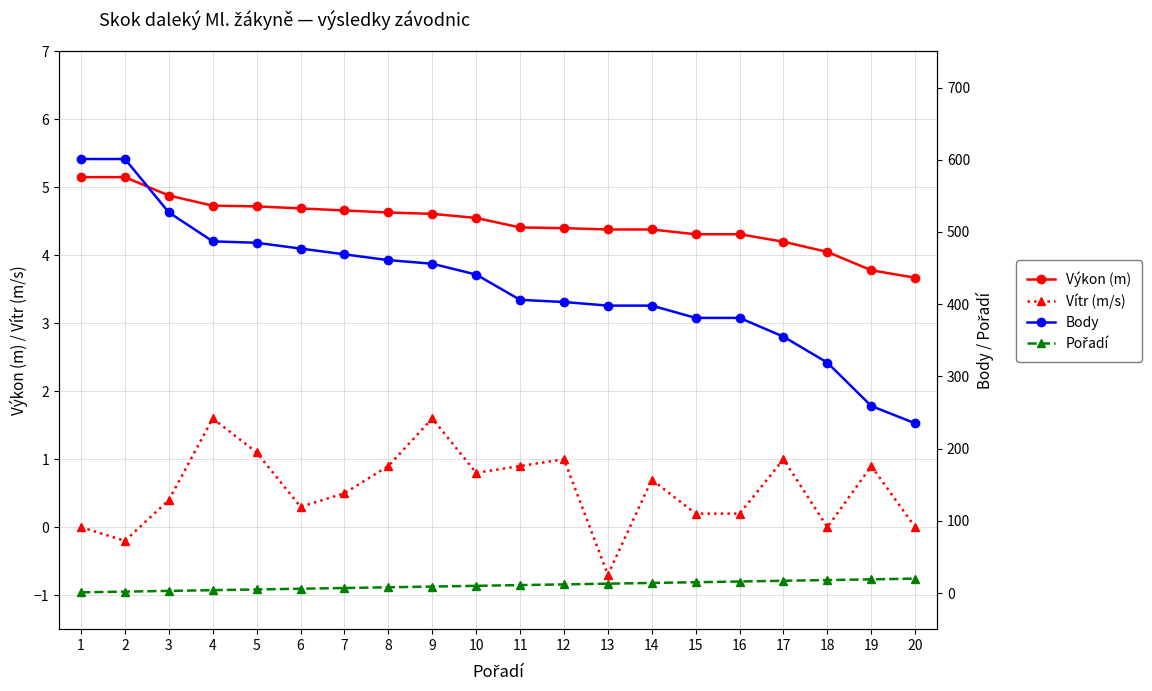

Is it true that Vítr (m/s) equals 0.0 at 1?

True